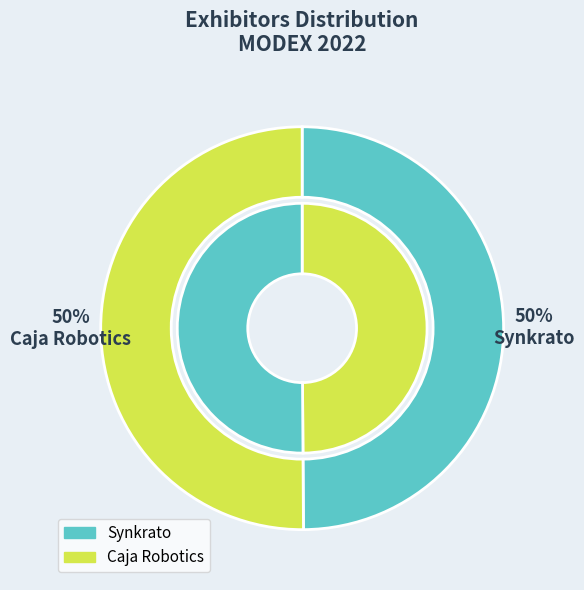

Which slice is the smallest?

Synkrato